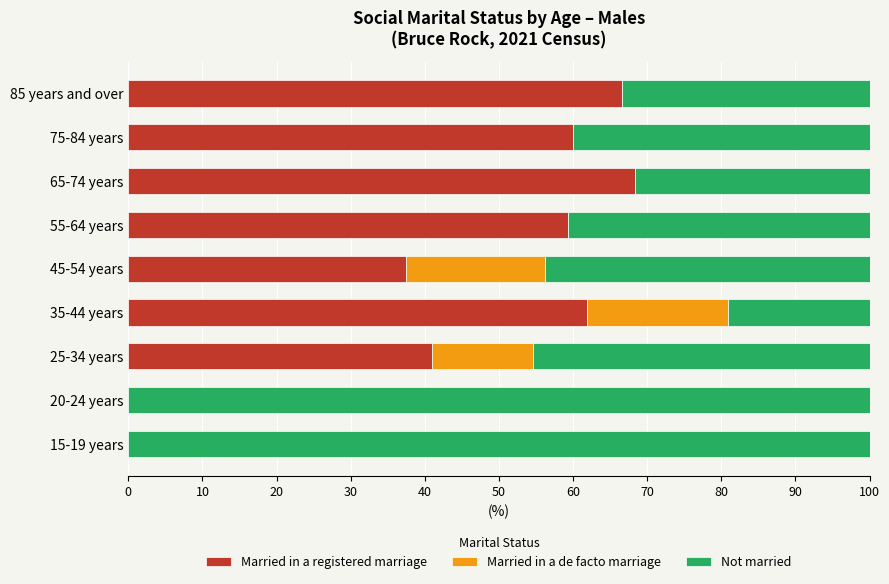

True or false: Married in a registered marriage has a value of 66.7 at 85 years and over.

True